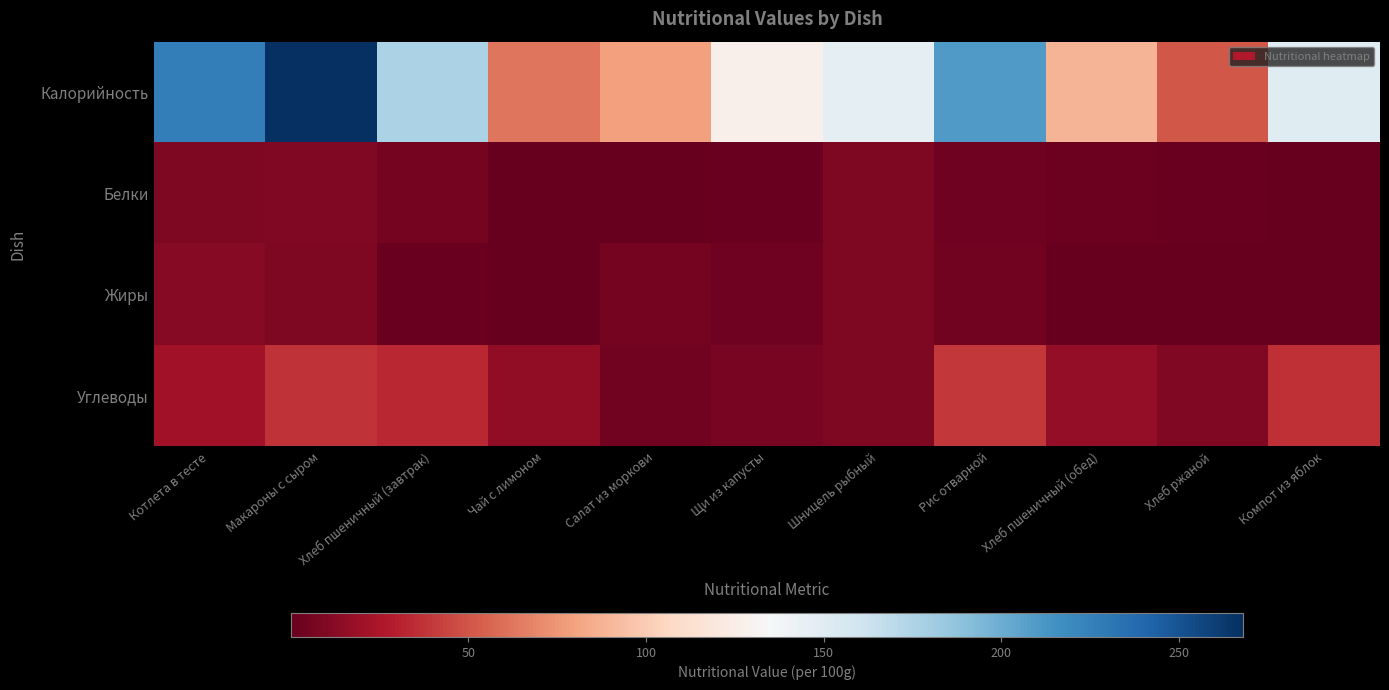

Rank the series by their maximum value, from lowest to highest.

Белки, Жиры, Углеводы, Калорийность